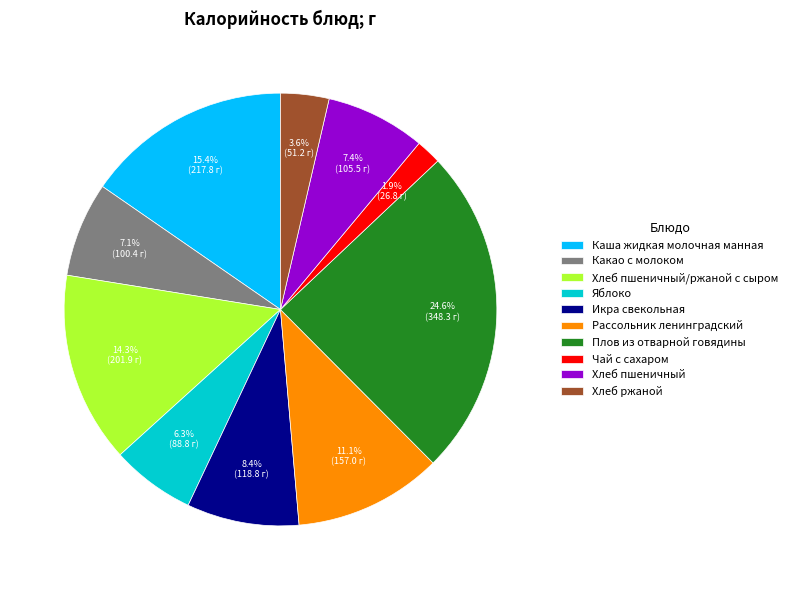

To the nearest percent, what is the difference between the largest and smallest slice percentages?

23%